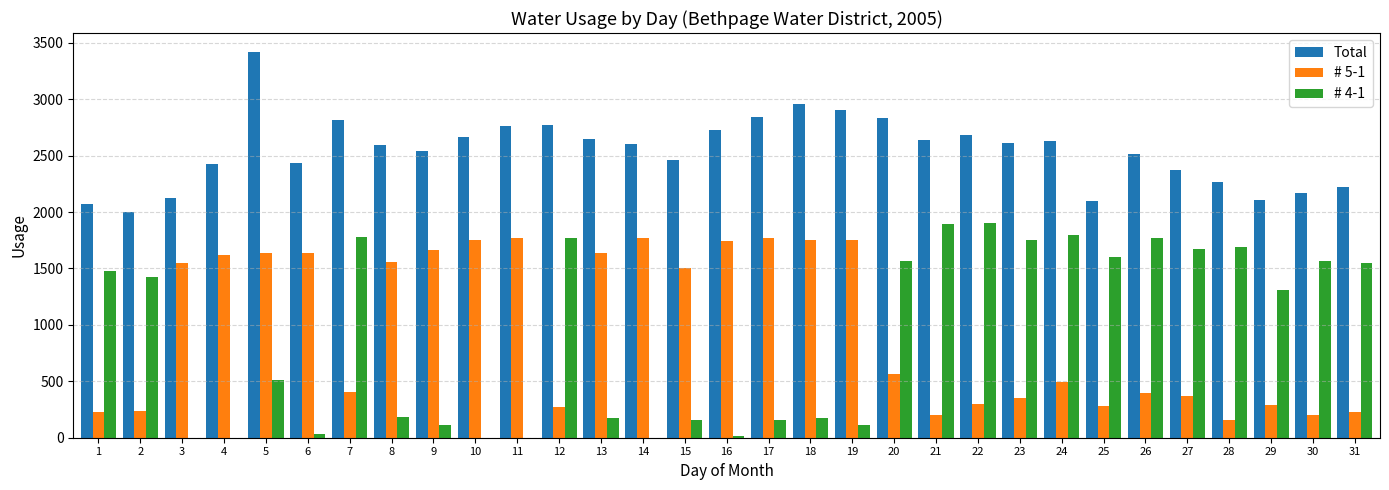

The value of # 5-1 at 6 is 655. True or false?

False